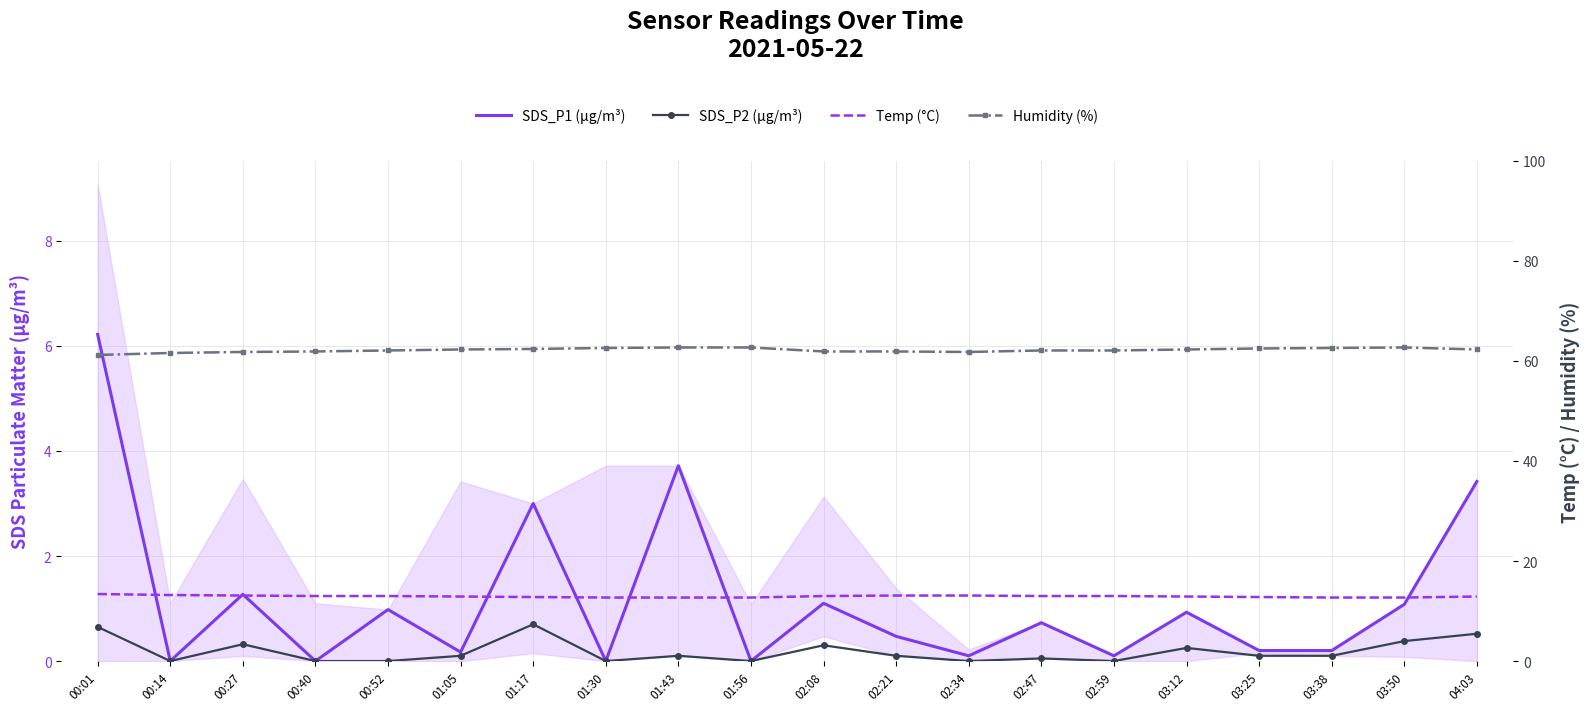

How many data points does each series have?

20